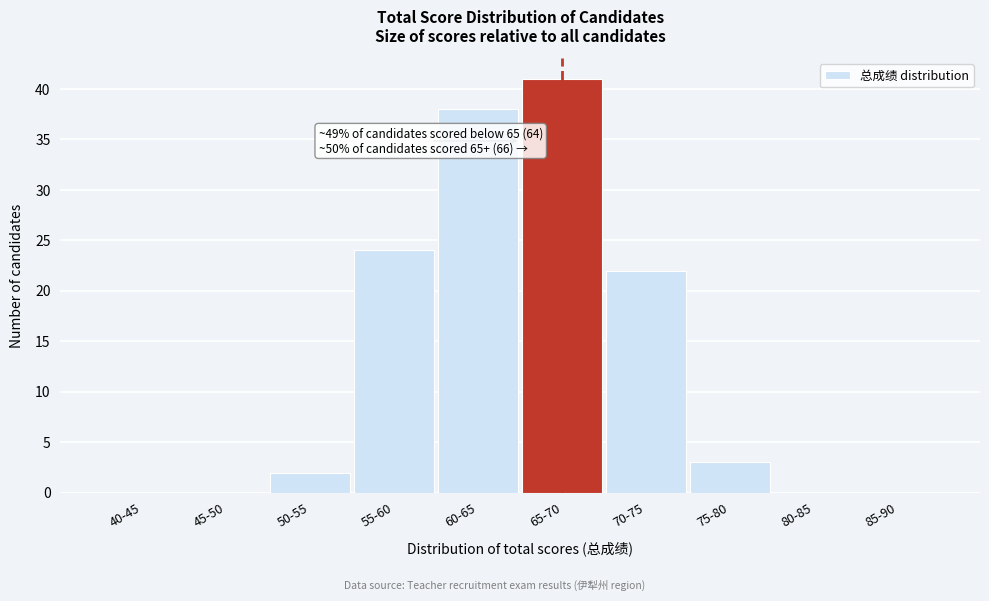

Reading left to right, transcribe all the data shown in this chart.

40-45=0	45-50=0	50-55=2	55-60=24	60-65=38	65-70=41	70-75=22	75-80=3	80-85=0	85-90=0